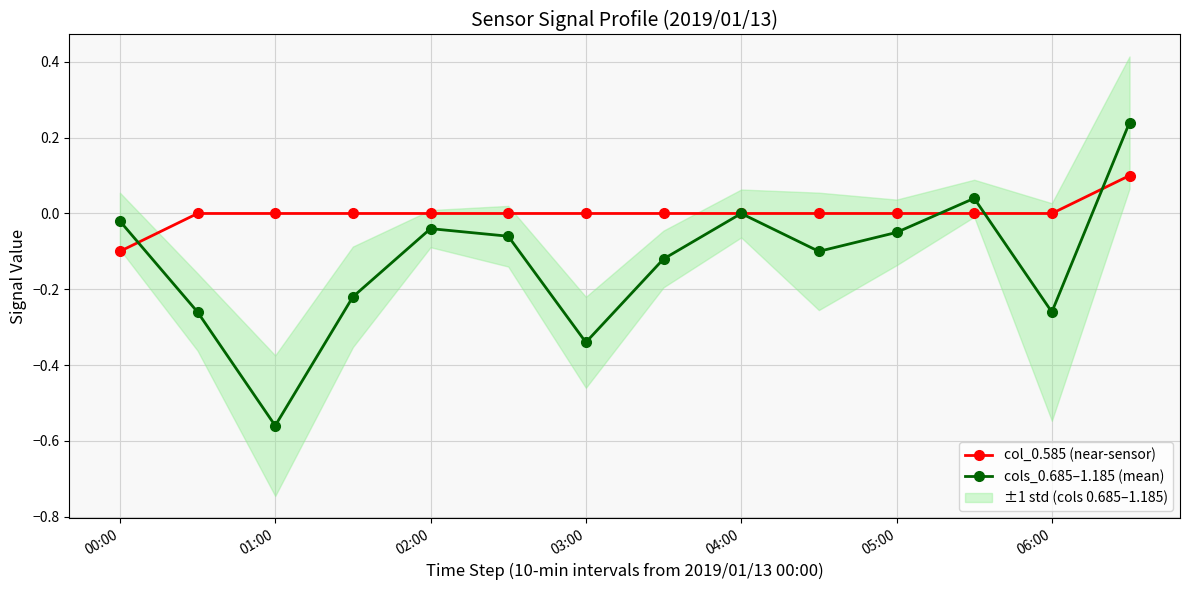

True or false: col_0.585 (near-sensor) and cols_0.685–1.185 (mean) cross at least once.

True